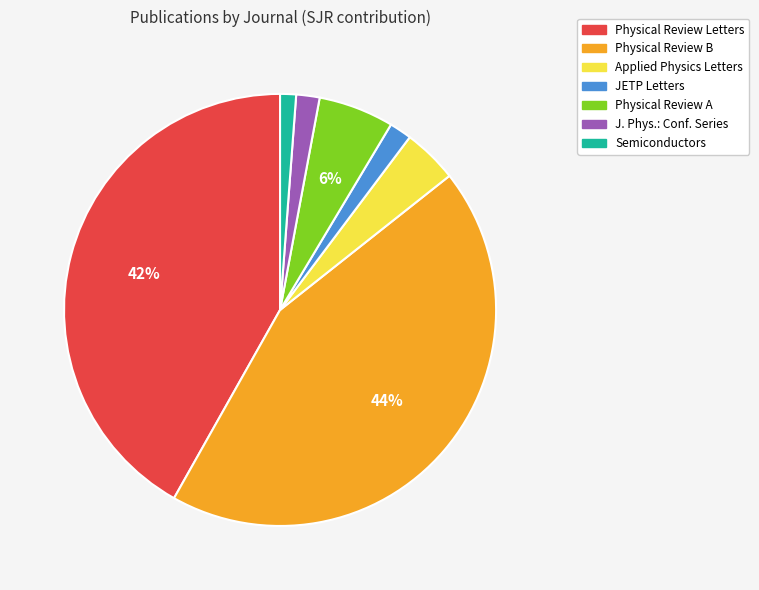

How many segments does this pie chart have?

7